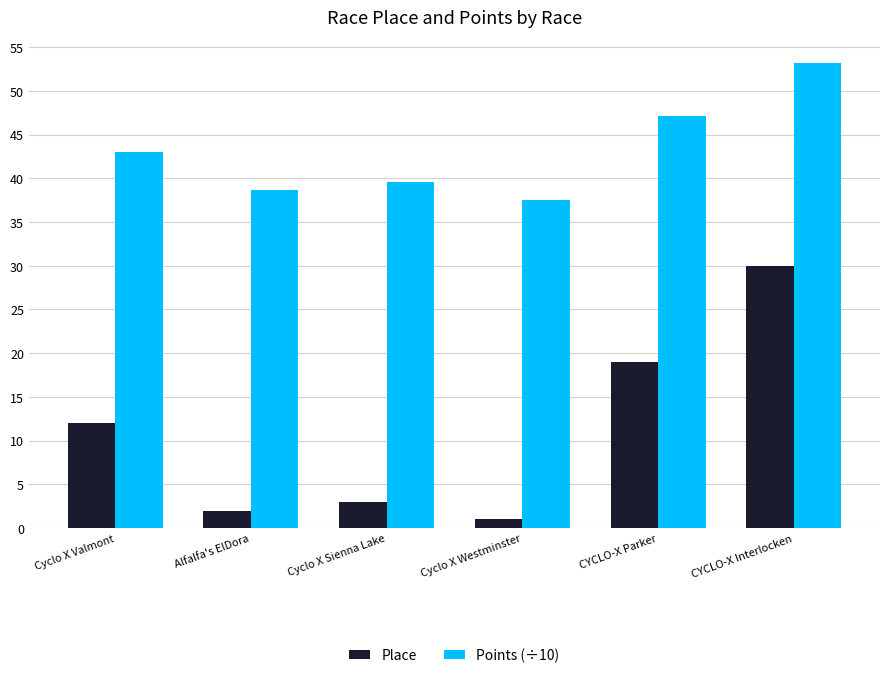

At which category is the sum across all series the highest?

CYCLO-X Interlocken